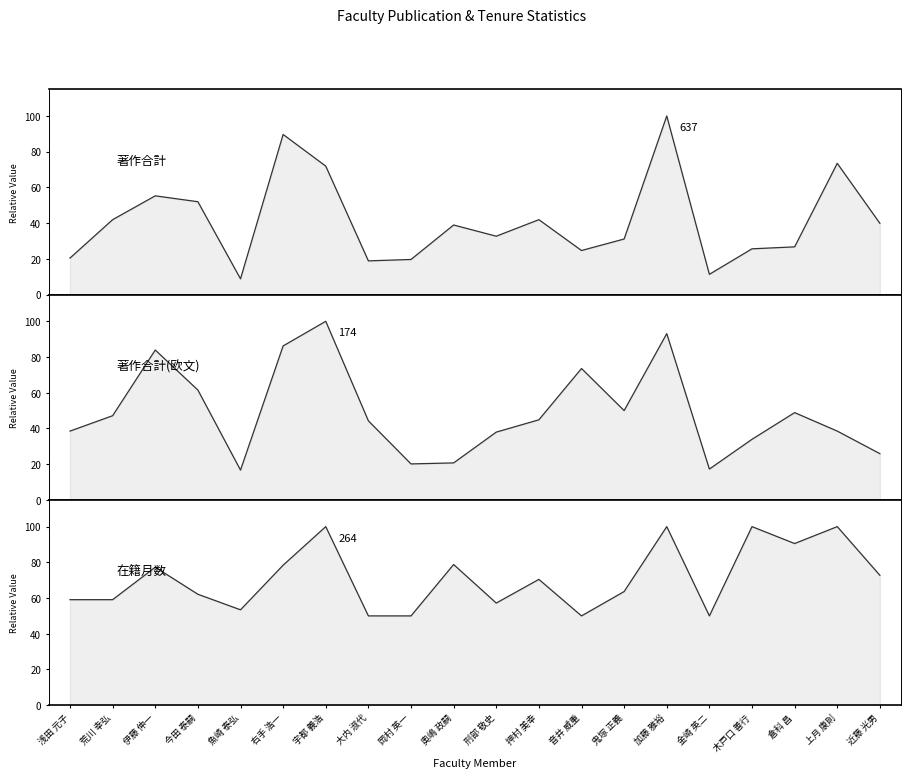

Rank the categories by 在籍月数 value from lowest to highest.

大内 淑代, 岡村 英一, 音井 威重, 金崎 英二, 魚崎 泰弘, 刑部 敬史, 浅田 元子, 荒川 幸弘, 今田 泰嗣, 鬼塚 正義, 押村 美幸, 近藤 光男, 伊藤 伸一, 右手 浩一, 奥嶋 政嗣, 倉科 昌, 宇都 義浩, 加藤 雅裕, 木戸口 善行, 上月 康則